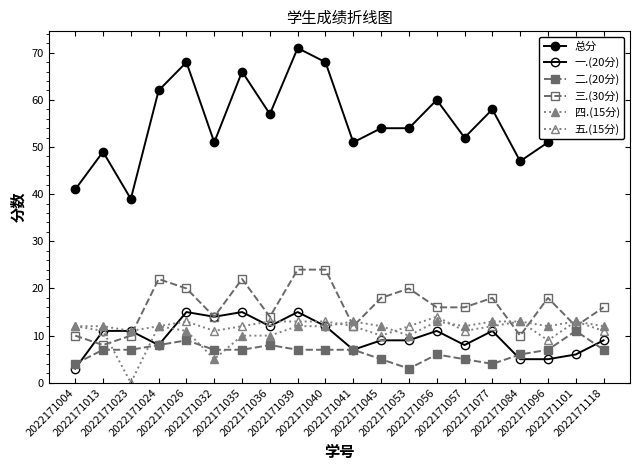

At which label is 四.(15分) closest to 9?

2022171035